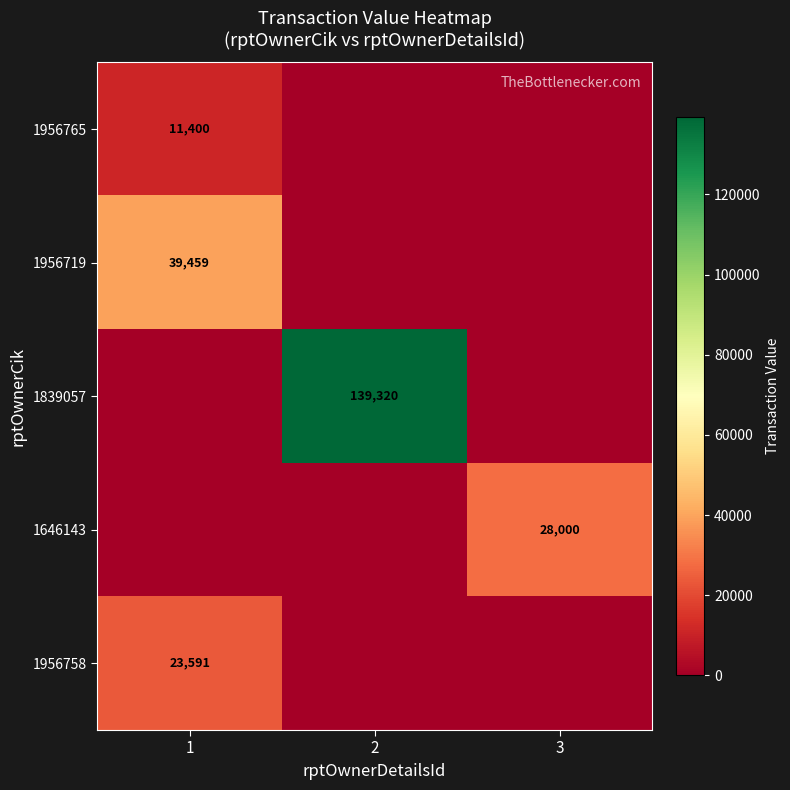

The value of 1839057 at 2 is 139320. True or false?

True